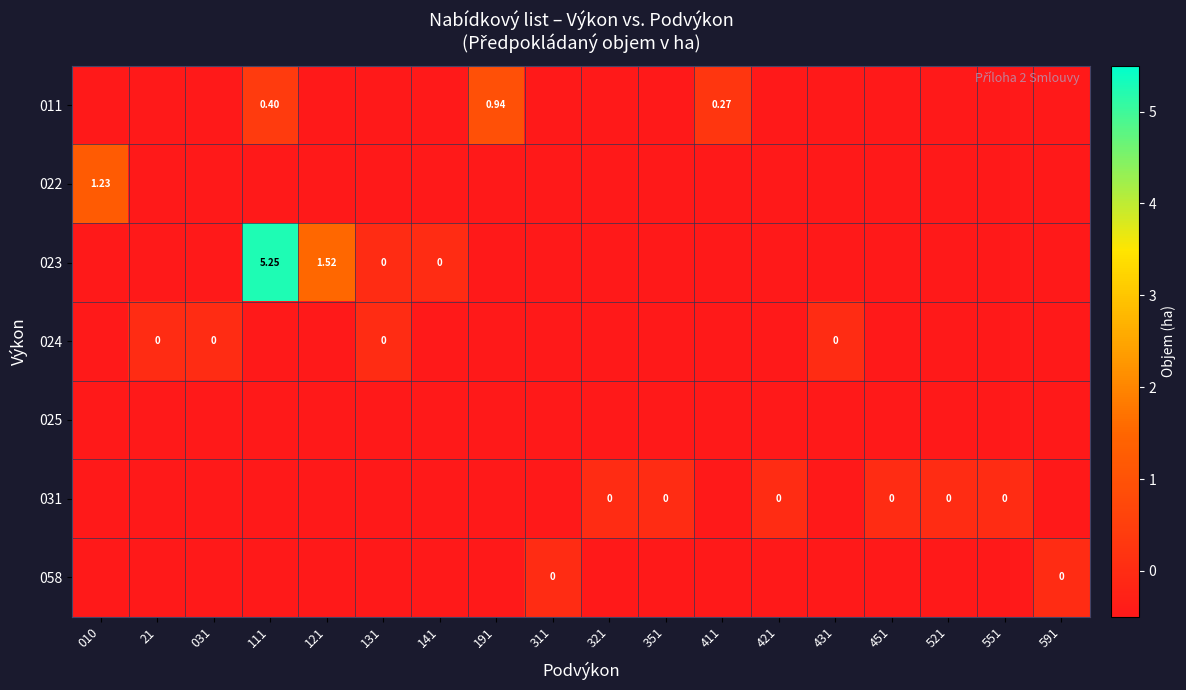

At which category does the chart reach its minimum across all series?

010